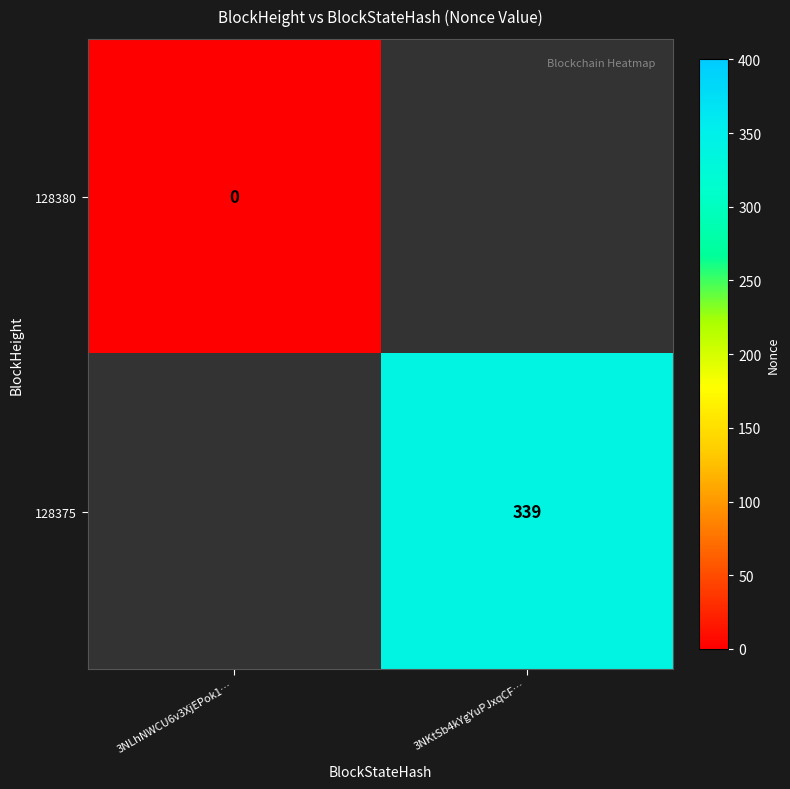

True or false: 128375 has a value of 339 at 3NKtSb4kYgYuPJxqCF….

True